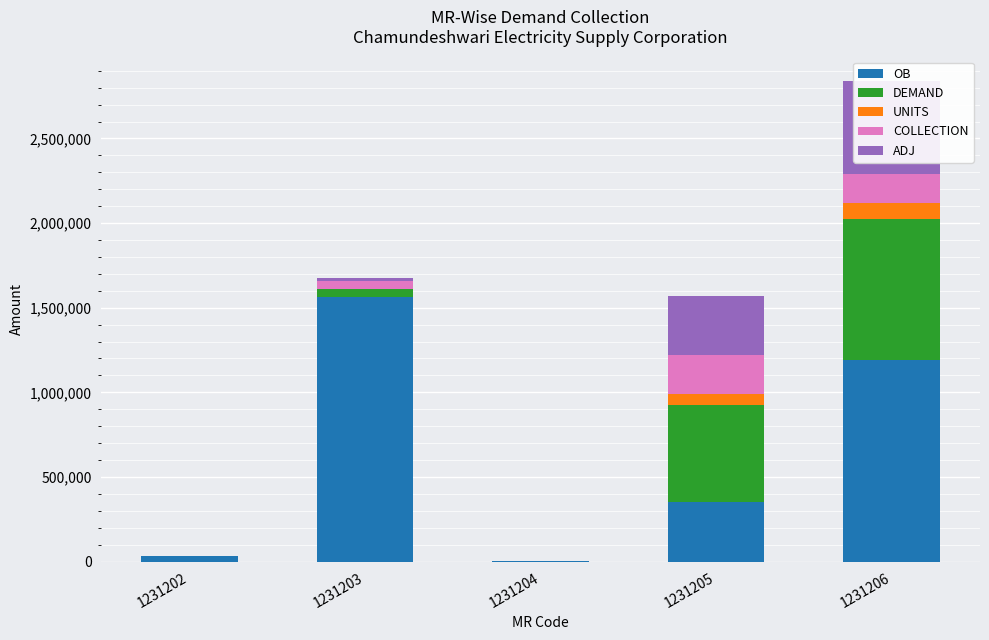

How many values in the ADJ series exceed 22077?

2